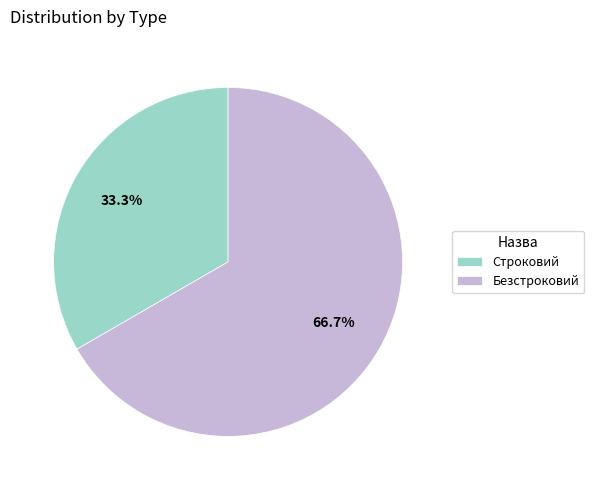

To the nearest percent, what is the difference between the Строковий and Безстроковий slice percentages?

33%